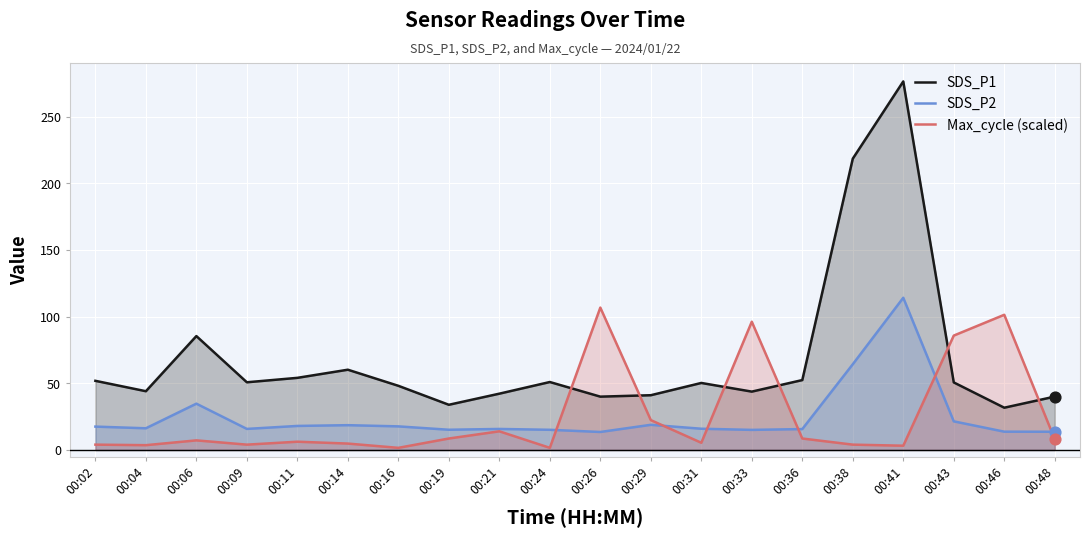

What are all the series names shown in the legend?

SDS_P1, SDS_P2, Max_cycle (scaled)